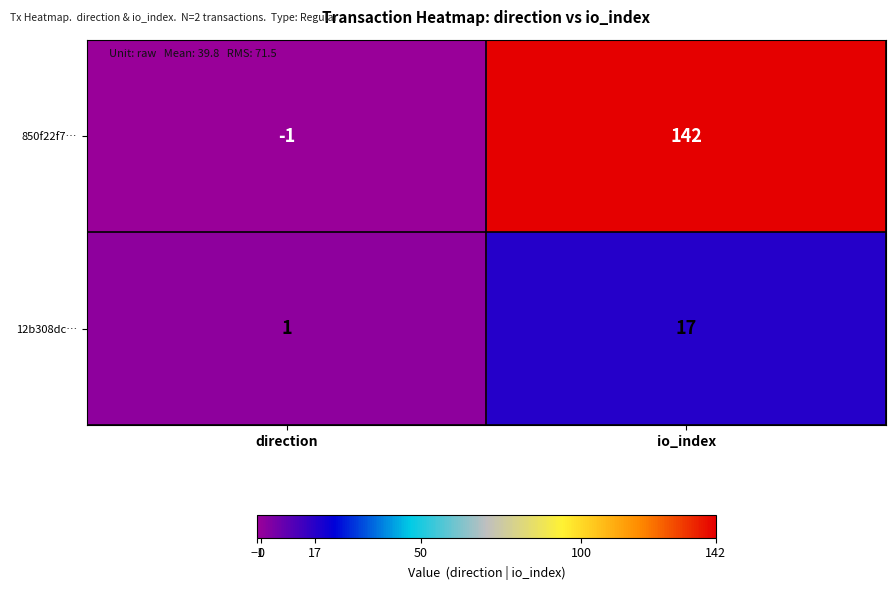

The 12b308dc… series shows 8 at io_index. True or false?

False